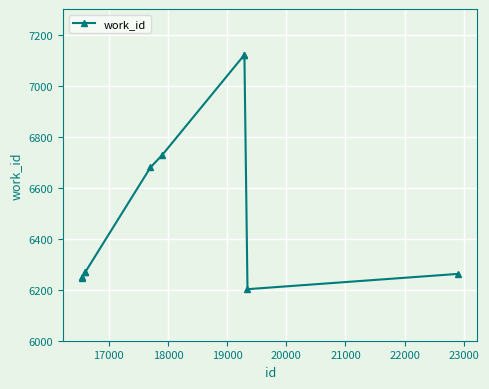

What is the greatest value displayed?

7120